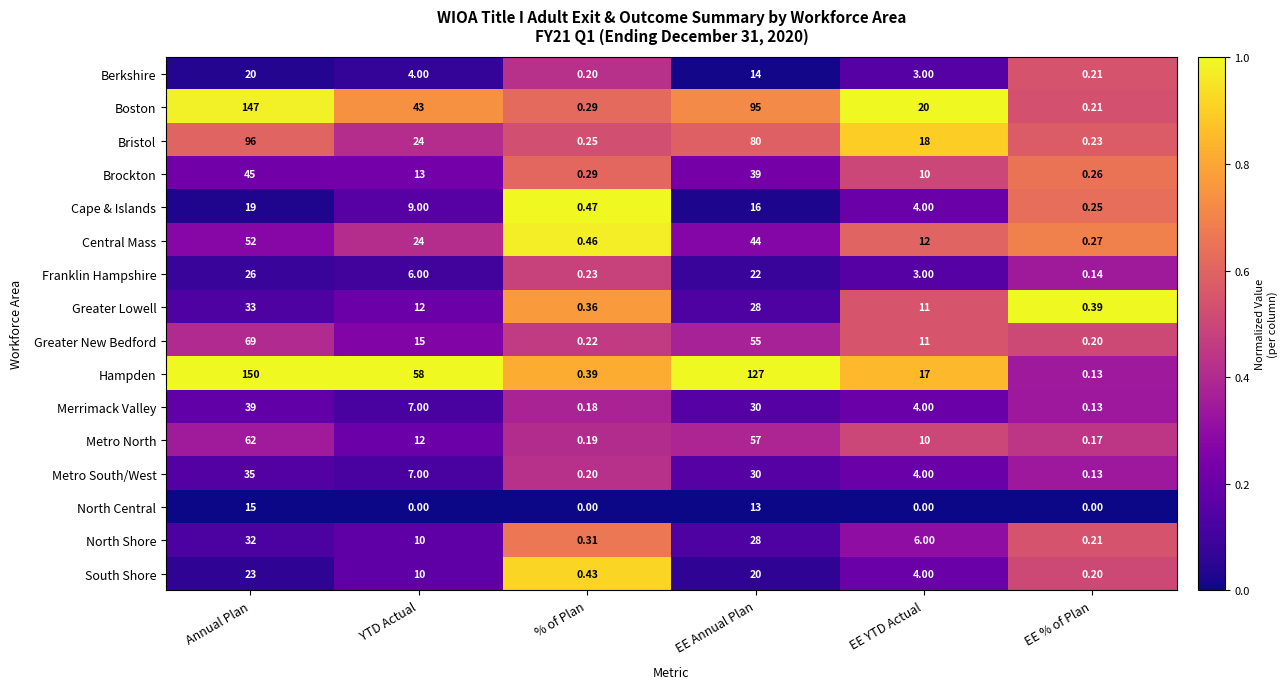

Which category has the highest value across all series?

Annual Plan